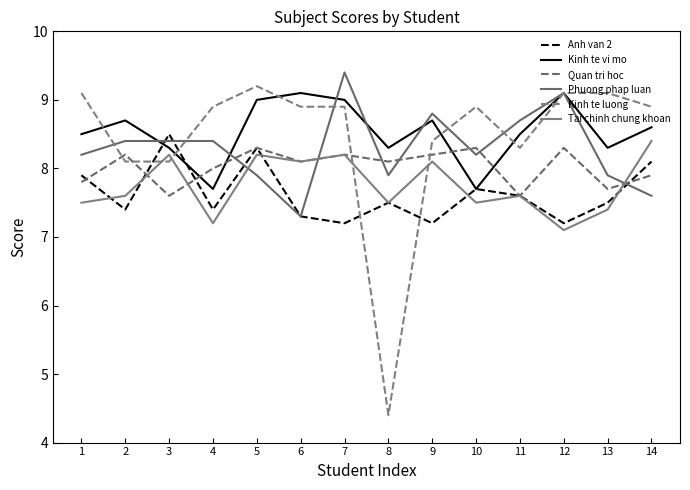

Does the chart display data point markers on the line(s)?

No